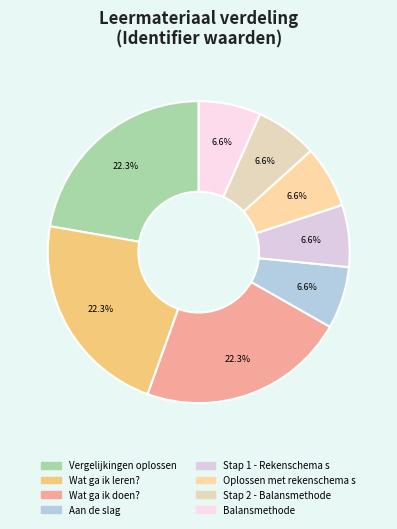

Is the sum of Stap 1 - Rekenschema s and Wat ga ik doen? greater than half?

No